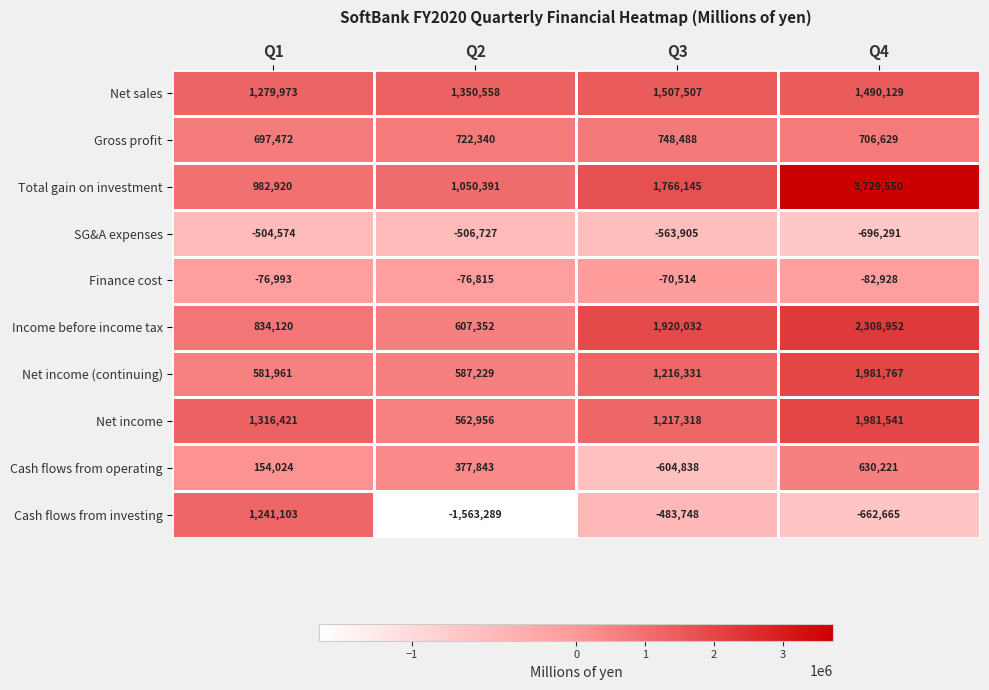

What is the spread (max minus min) of values at Q2?

2913847